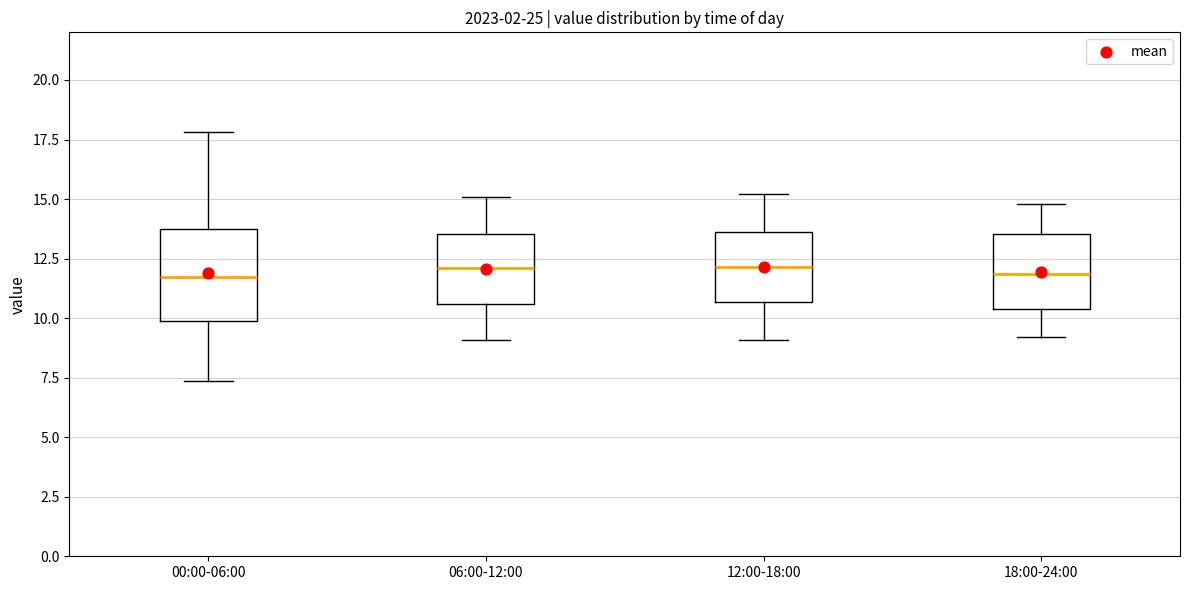

Comparing the boxes themselves (not the whiskers), which one is the tallest?

00:00-06:00